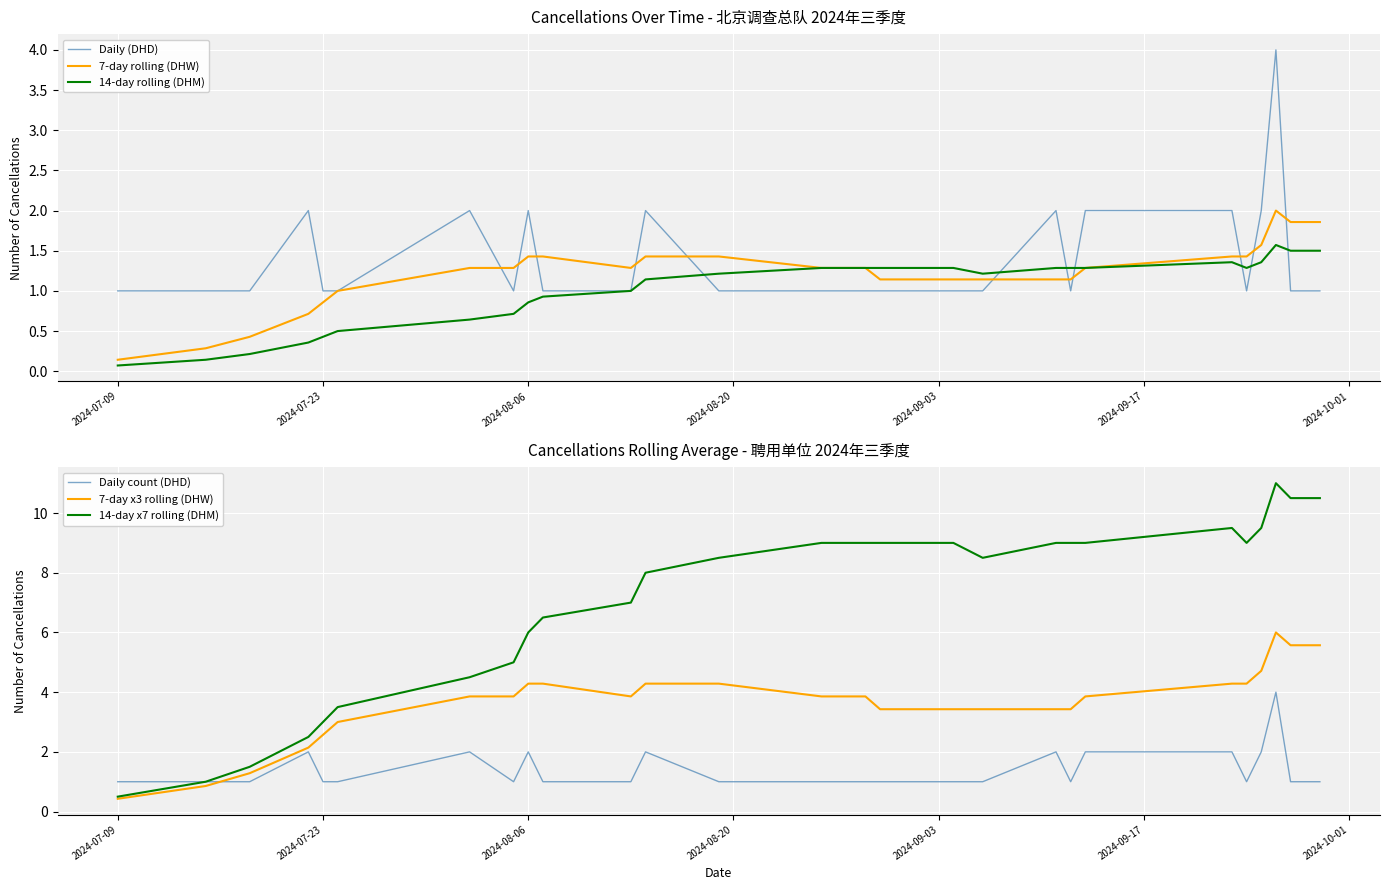

What is the highest value of the 7-day rolling (DHW) series?

2.0